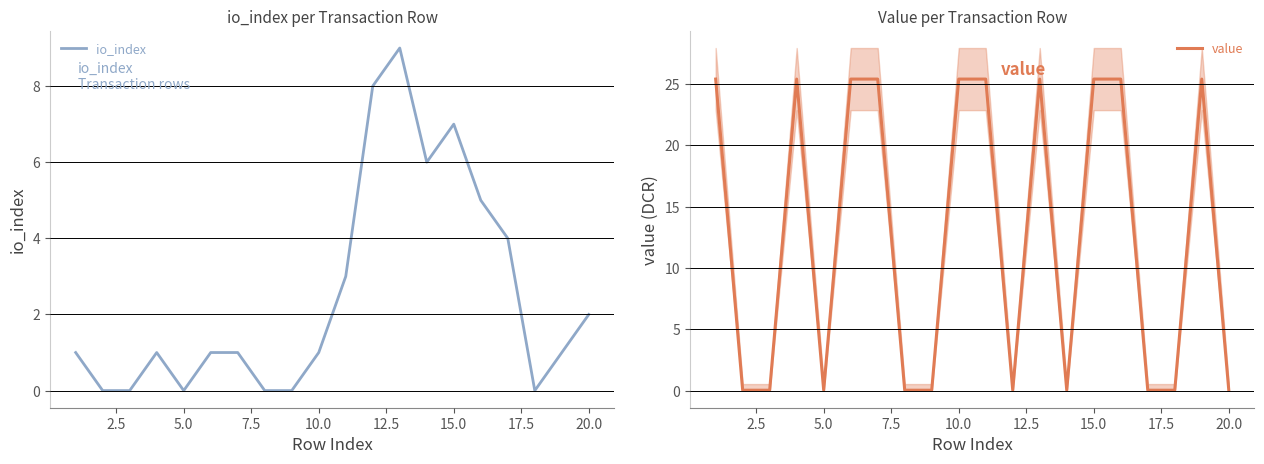

What are all the series names shown in the legend?

io_index, value